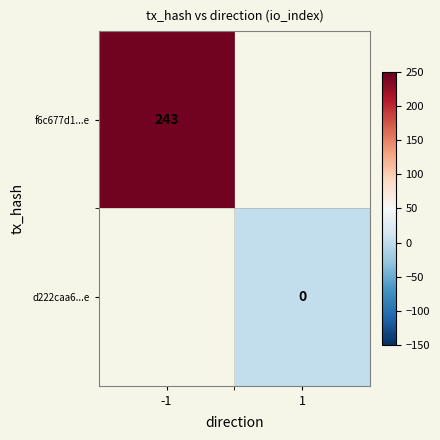

Is it true that f6c677d1...e equals 71 at -1?

False